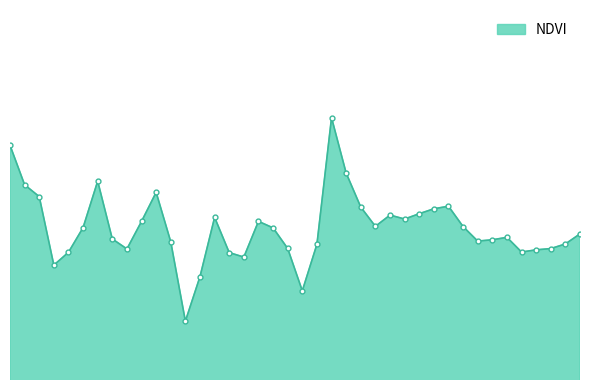

What is the minimum value shown in the chart?

0.1